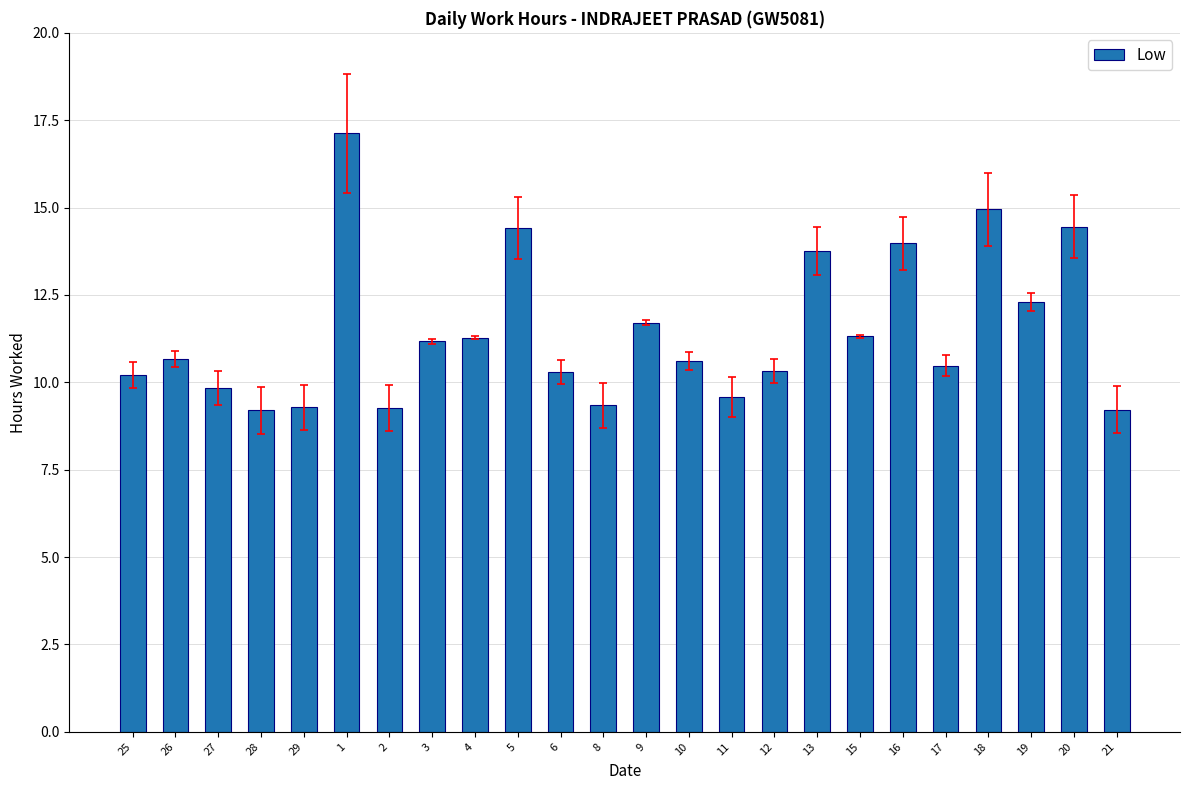

What is the label of the 8th bar from the right?

13